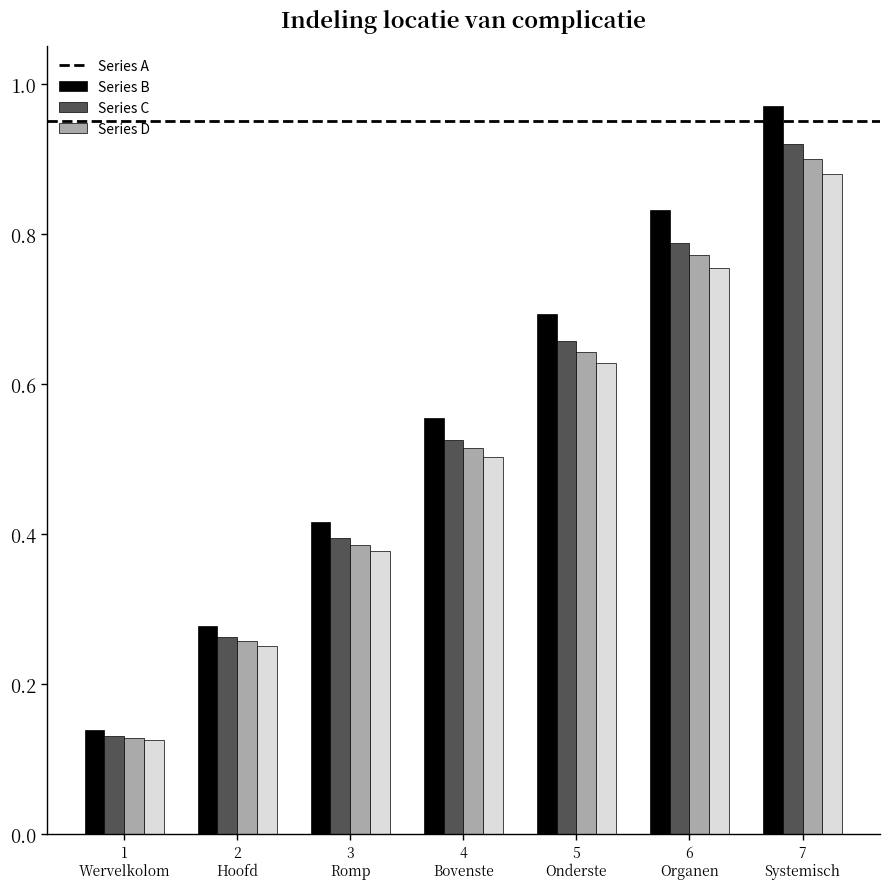

How many Series D values are between 0 and 1?

7